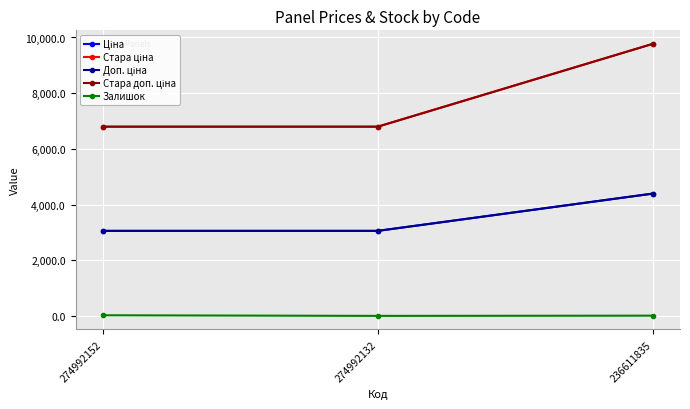

Is this an area chart (filled region under the line)?

No